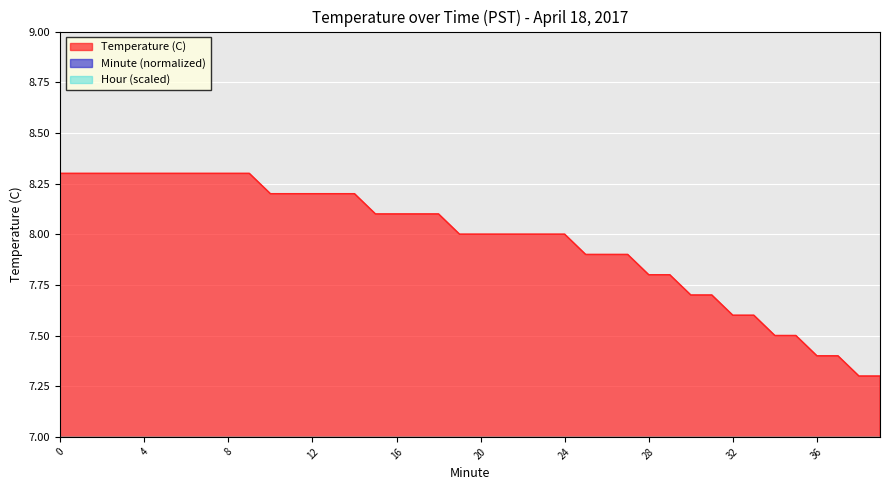

What is the spread (max minus min) of values at 13?

7.9